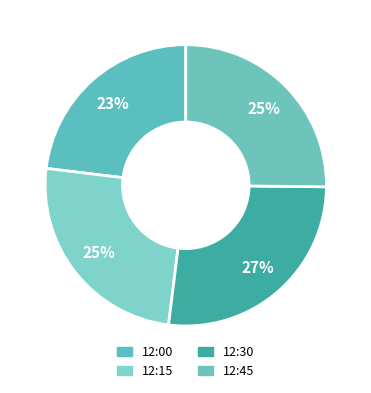

To the nearest percent, what is the average slice percentage?

25%